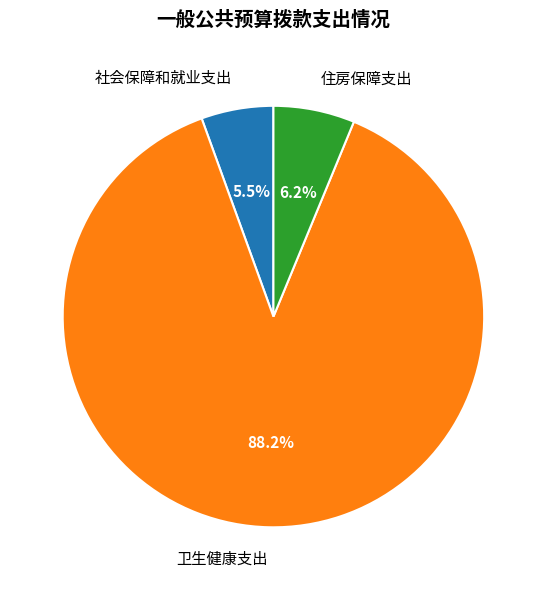

Combined, do 住房保障支出 and 卫生健康支出 account for over 50%?

Yes